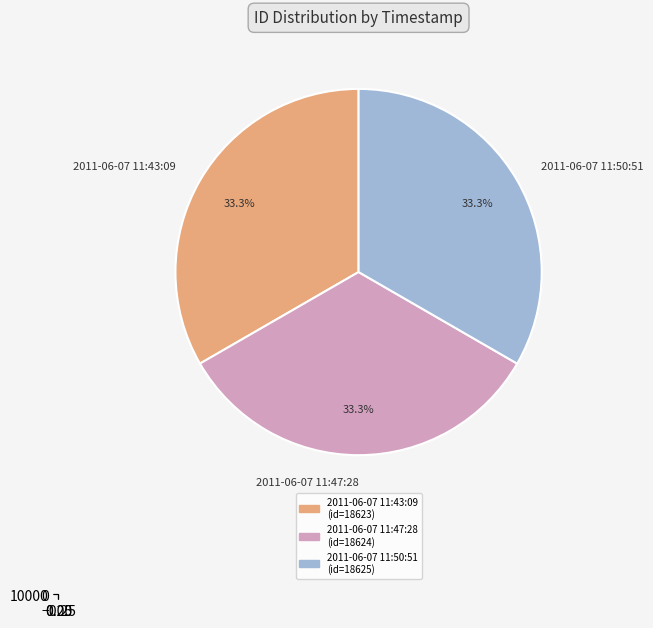

Rank the categories by value from highest to lowest.

2011-06-07 11:50:51, 2011-06-07 11:47:28, 2011-06-07 11:43:09